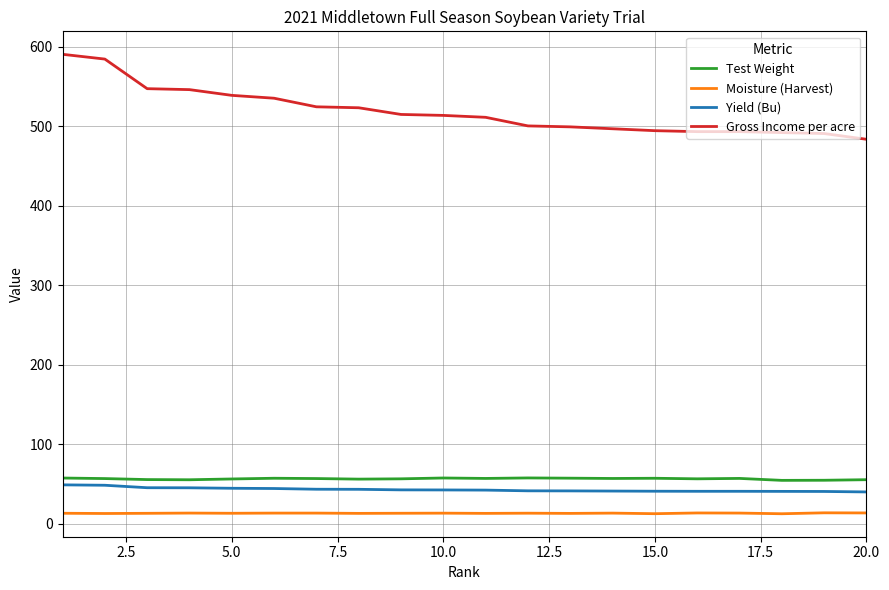

What is the maximum value for Gross Income per acre?

590.4